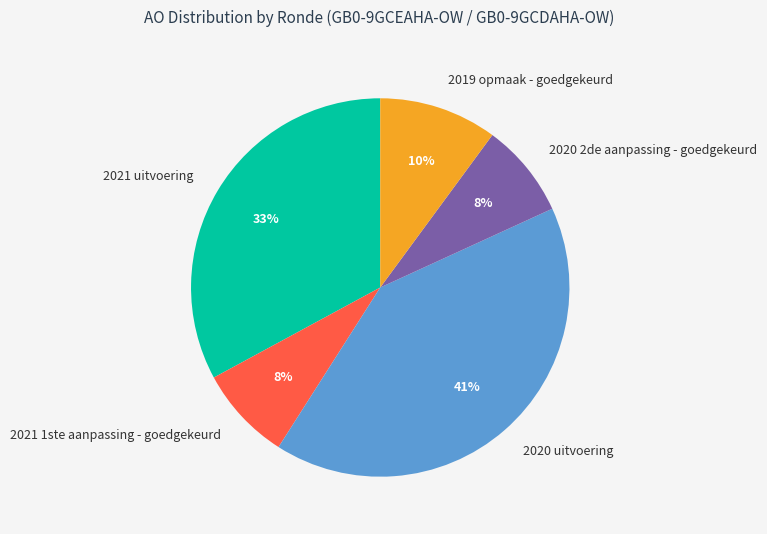

To the nearest percent, what percentage of the pie is 2021 uitvoering?

33%